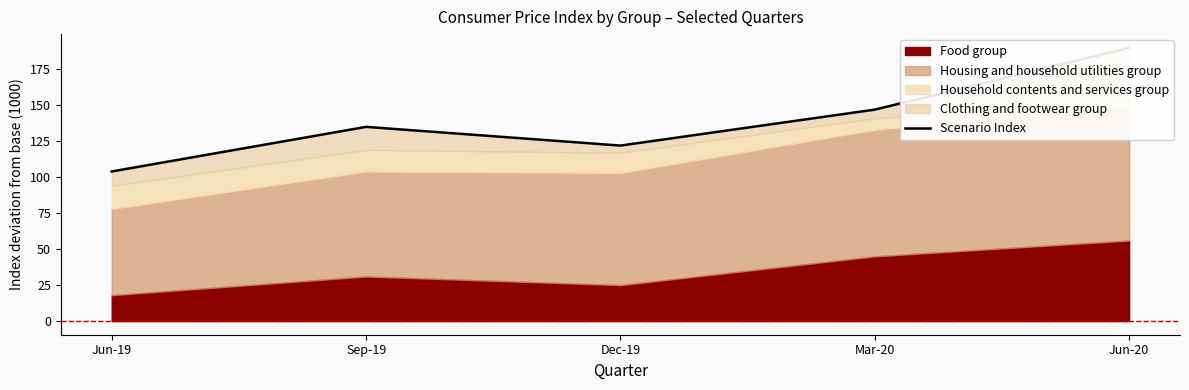

Does the chart display data point markers on the line(s)?

No